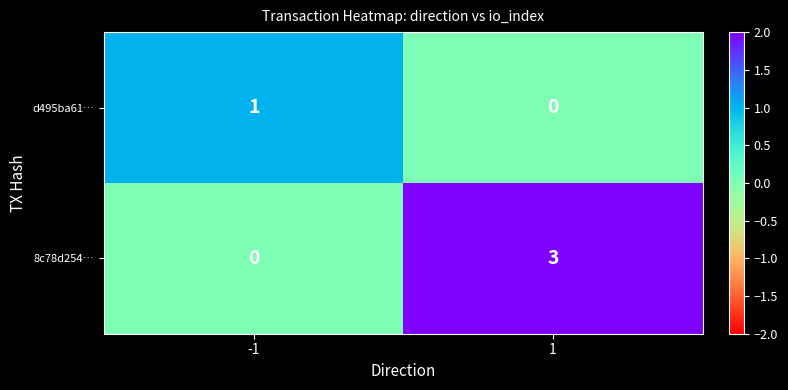

Reading right to left, what are all the values shown in this chart?

d495ba61…: 1=0	-1=1
8c78d254…: 1=3	-1=0